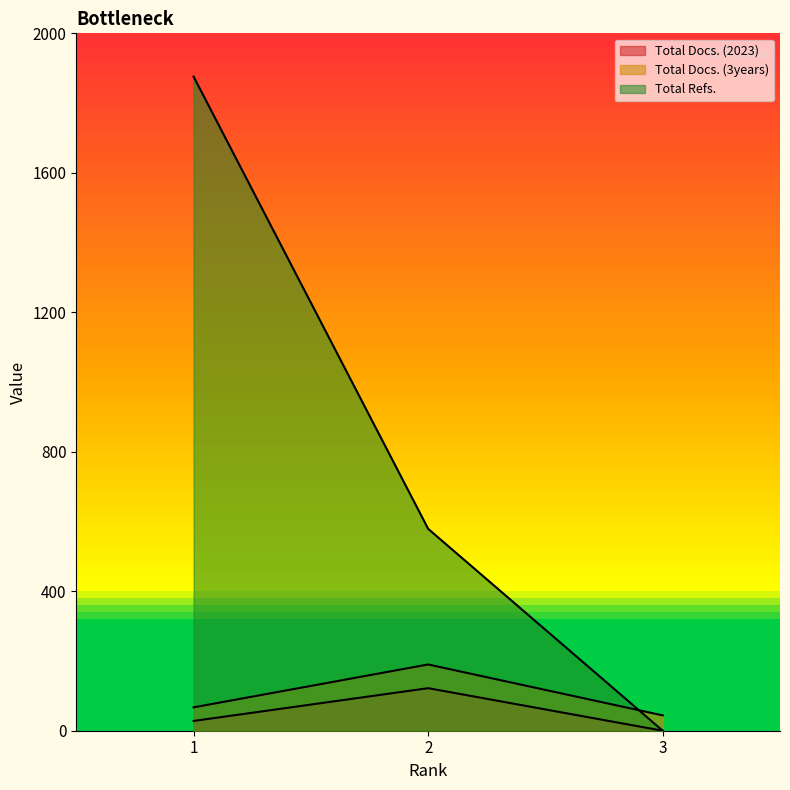

At how many categories does at least one series exceed 684?

1